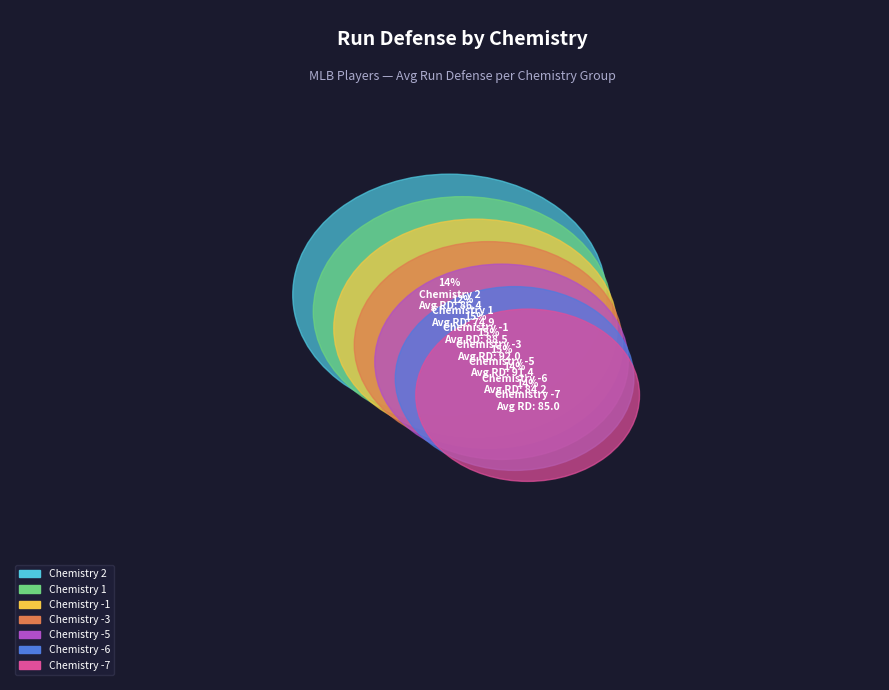

Is it true that 1 is 16% of the pie?

True